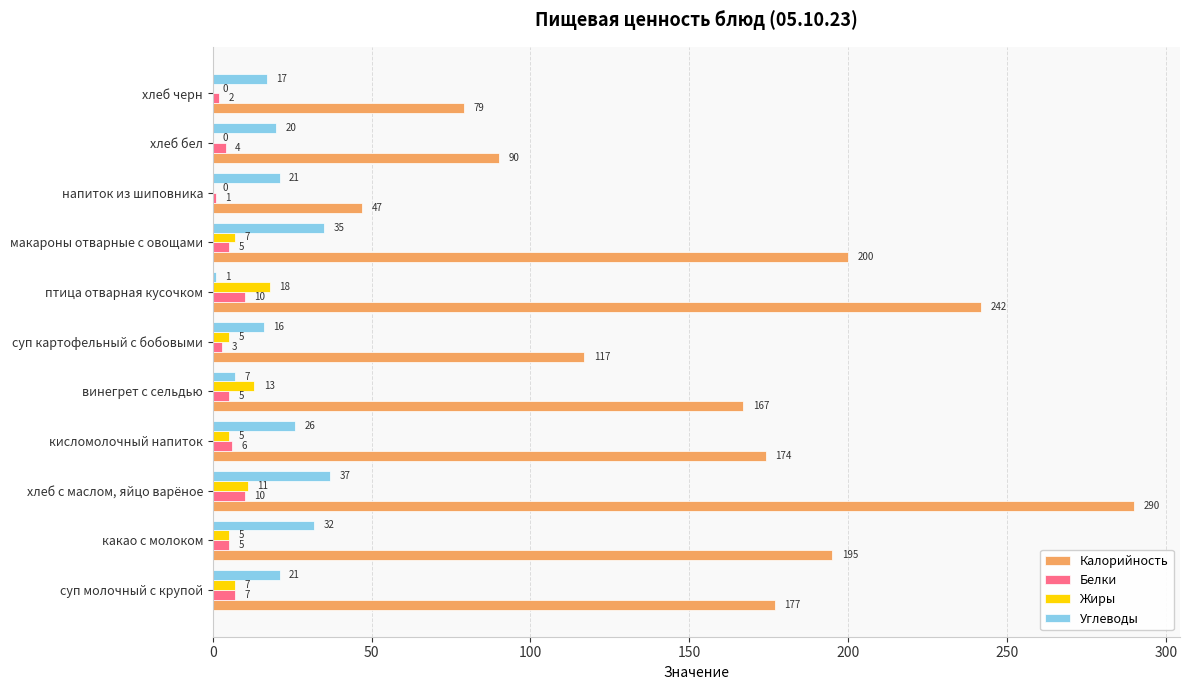

What is the sum of all Калорийность values?

1778